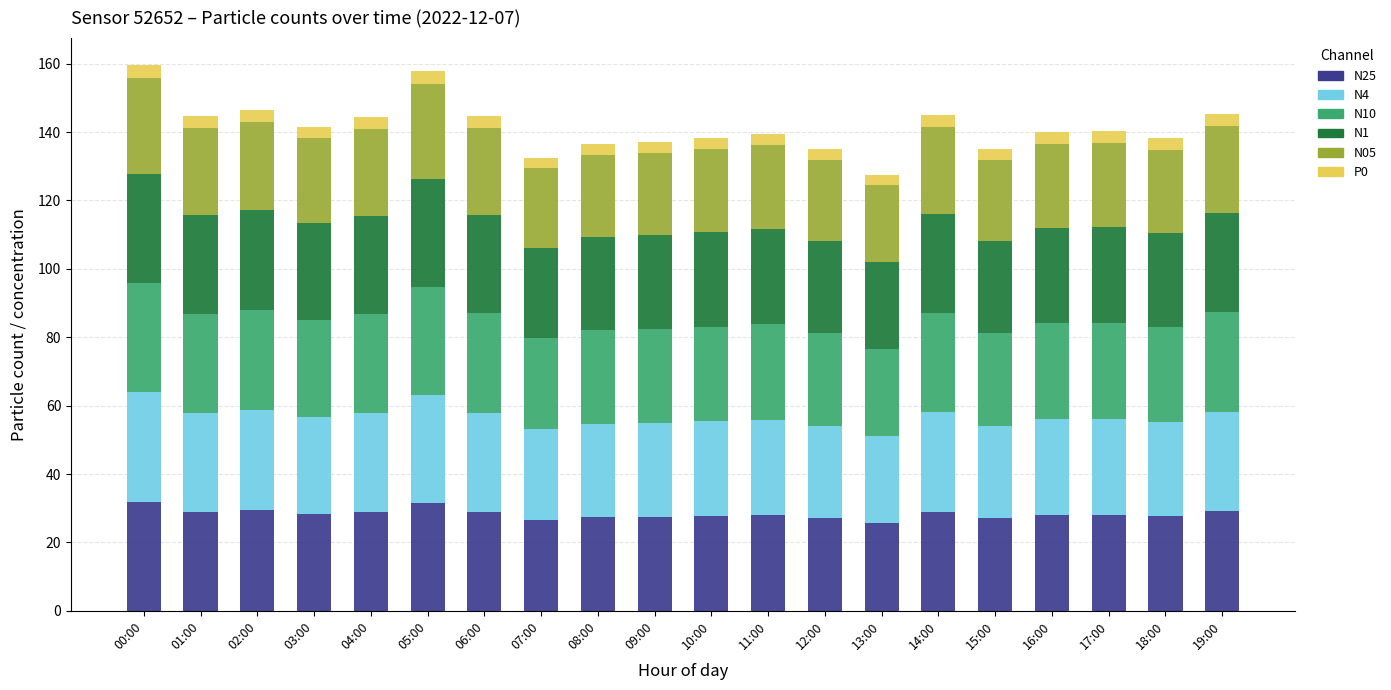

True or false: N25 has a value of 31.6 at 05:00.

True